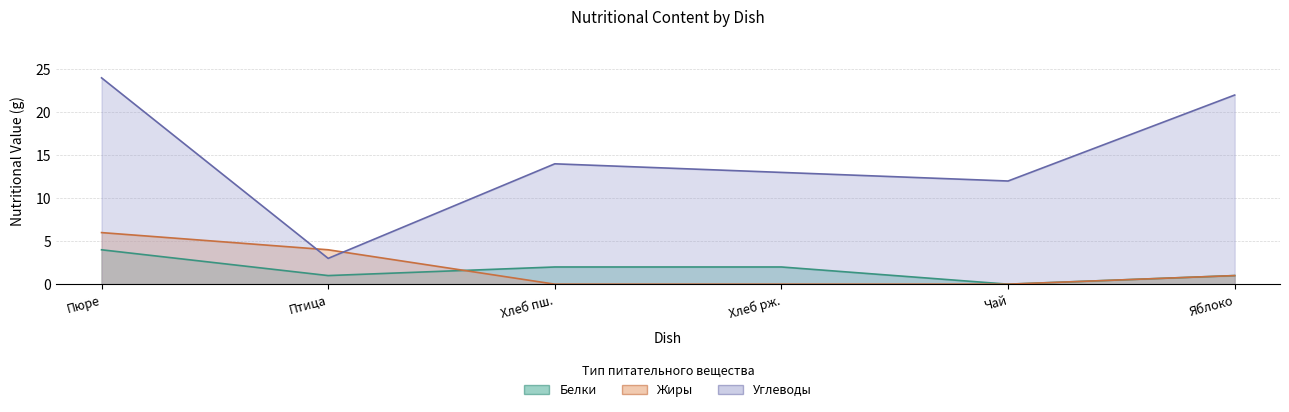

Where do Белки and Жиры first cross each other?

Птица and Хлеб пш.